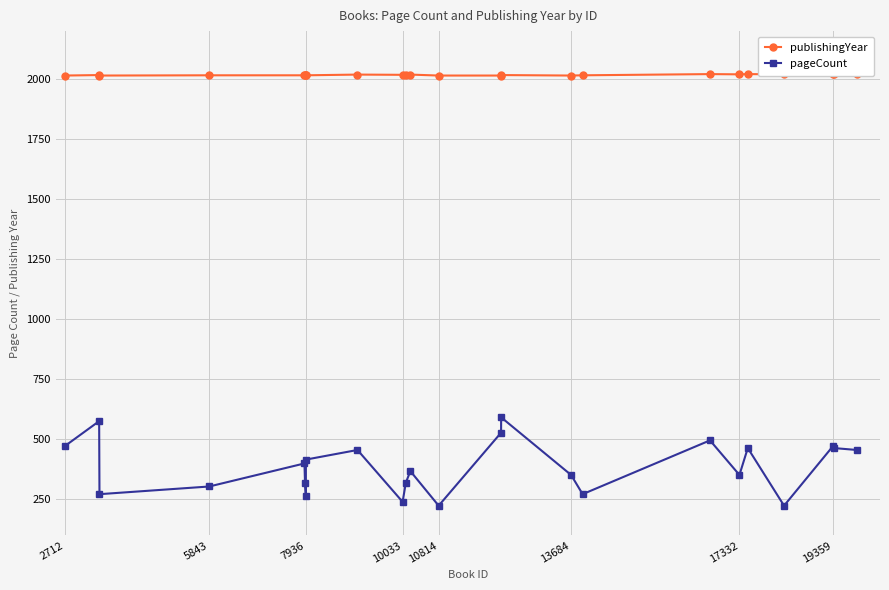

True or false: pageCount has a value of 476 at 13684.

False